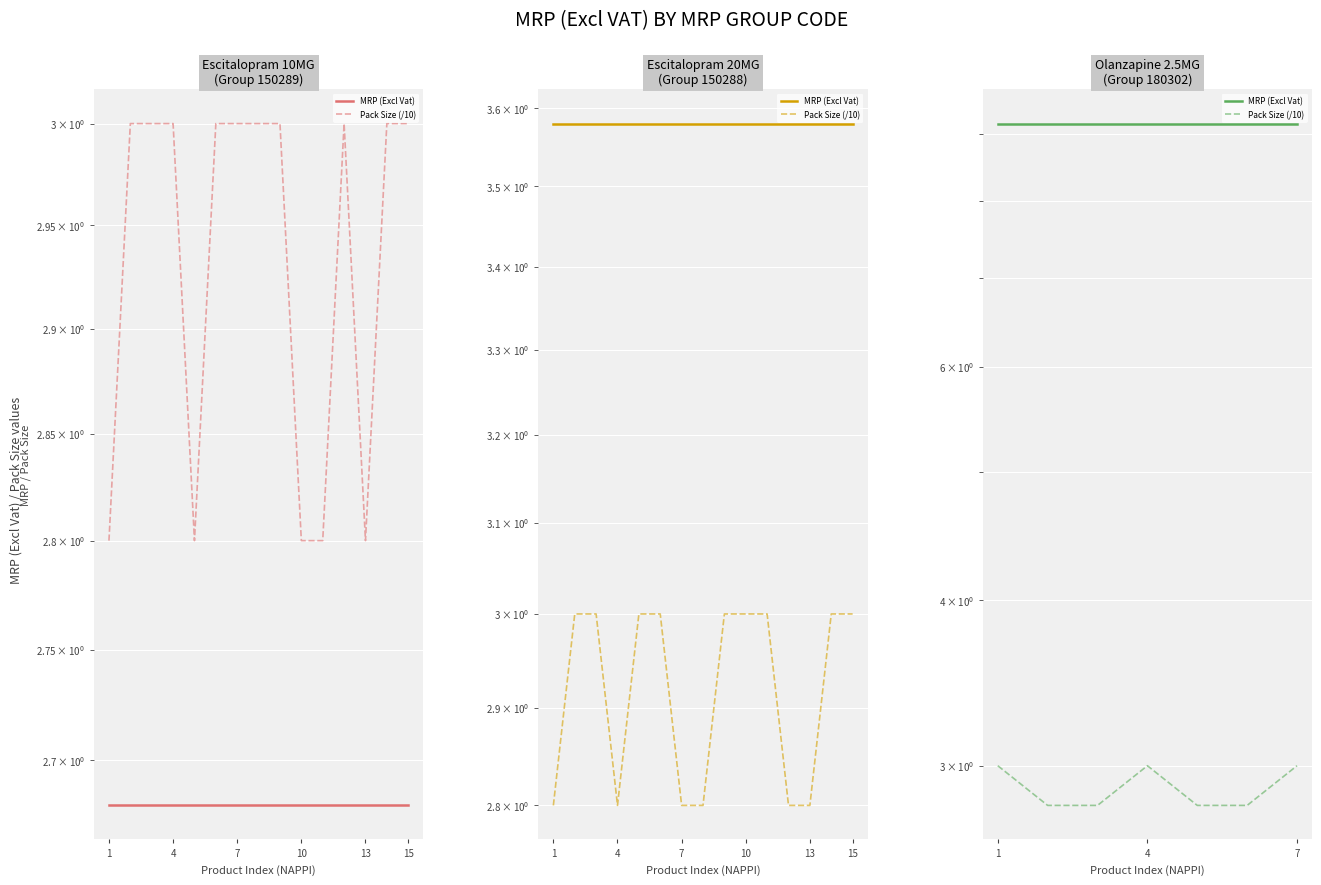

At 4, list the series in order from largest to smallest.

MRP (Excl Vat), Pack Size (/10)